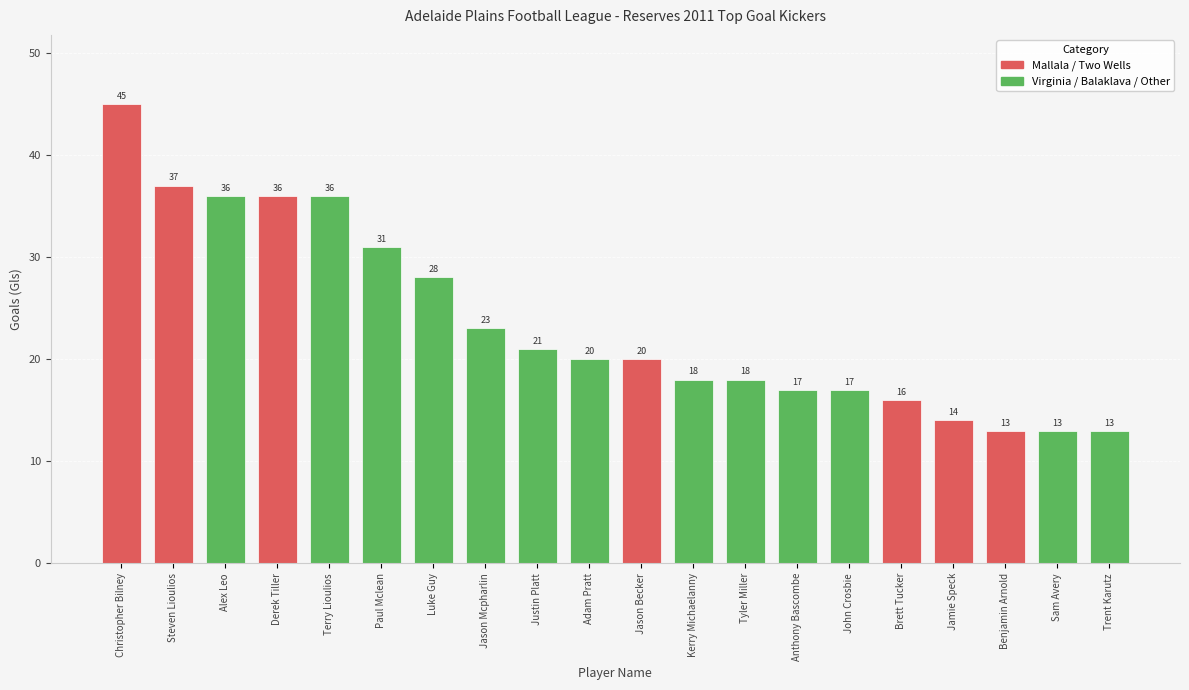

At which label does the data first exceed 20?

Christopher Bilney